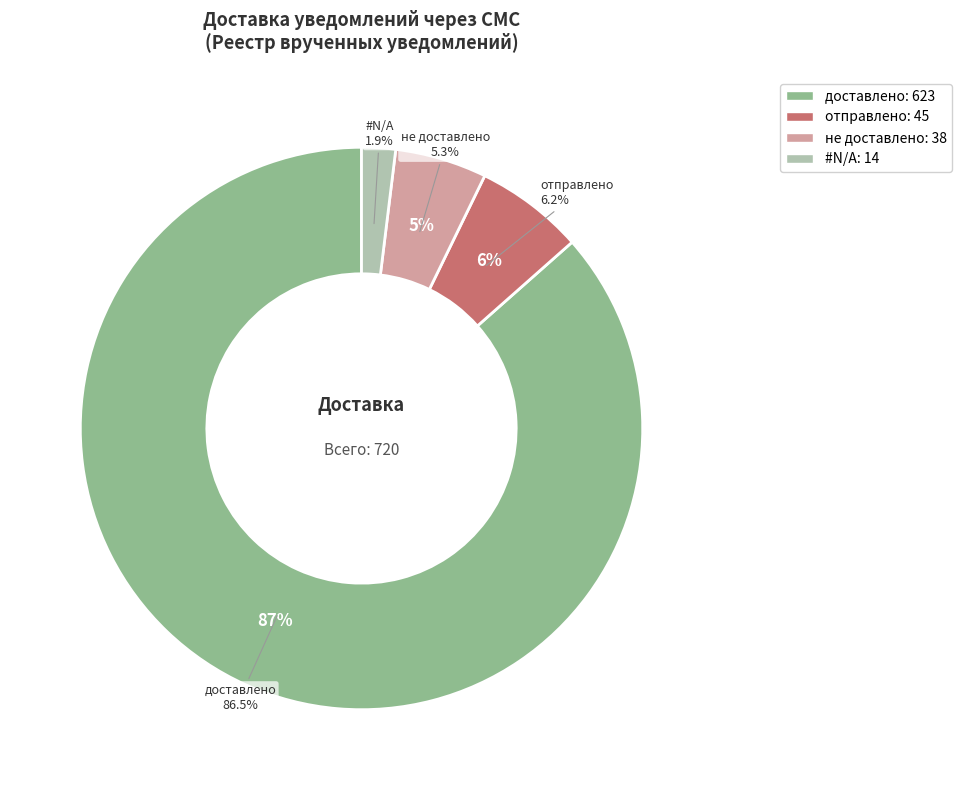

Does any single category account for the majority?

Yes